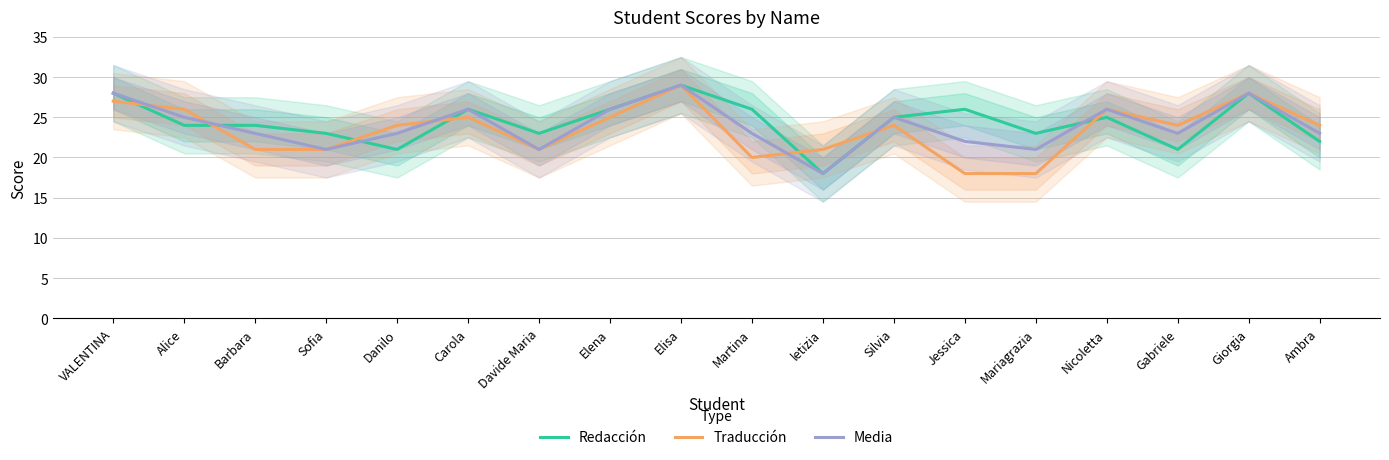

Which series has the widest spread of values?

Redacción